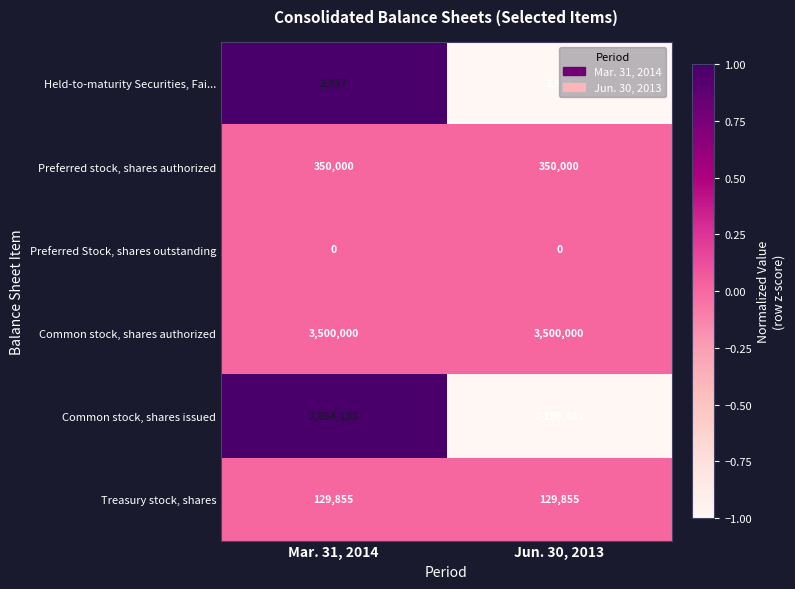

How many series are shown in this chart?

6